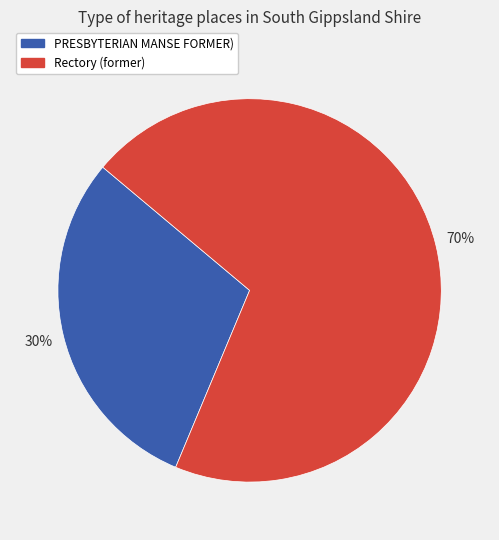

Rank the categories by value from highest to lowest.

Rectory (former), PRESBYTERIAN MANSE FORMER)